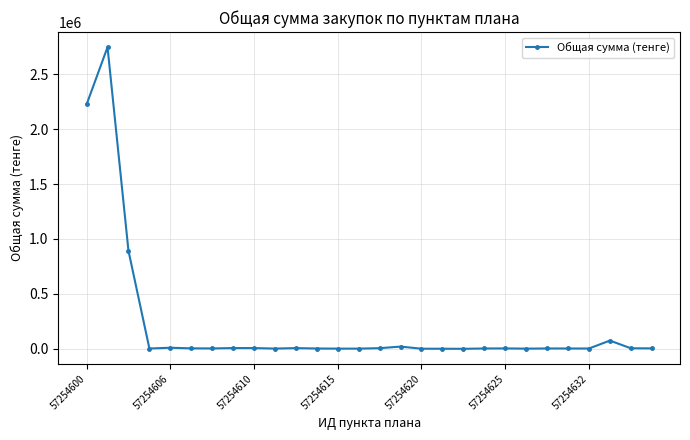

What is the average value?

215935.6